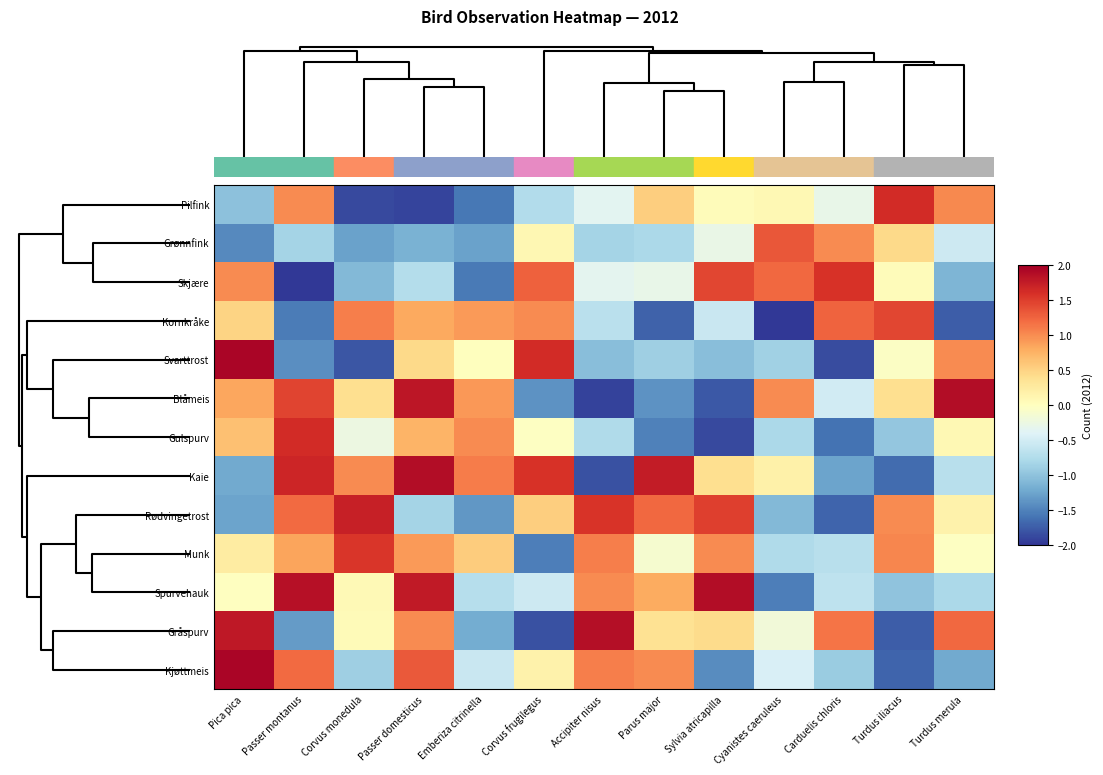

At how many categories does at least one series exceed 0?

13